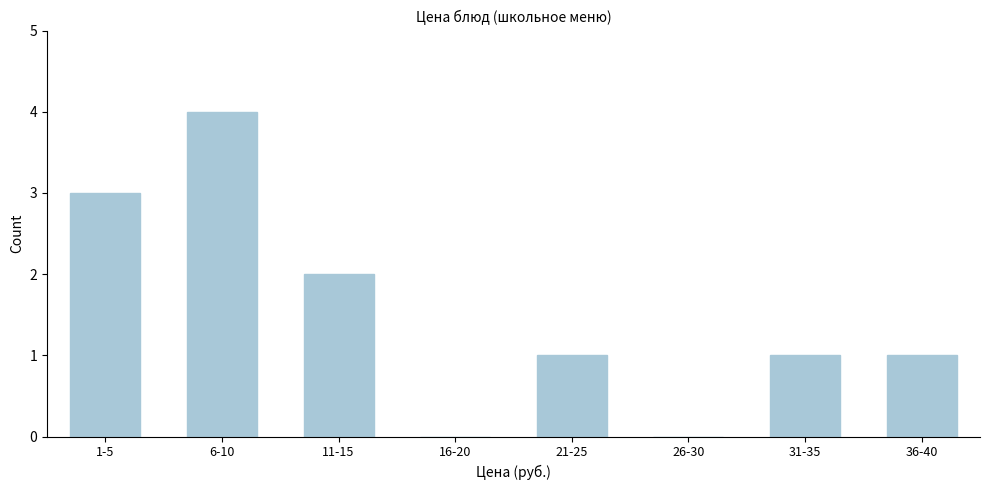

Reading left to right, transcribe all the data shown in this chart.

1-5=3	6-10=4	11-15=2	16-20=0	21-25=1	26-30=0	31-35=1	36-40=1